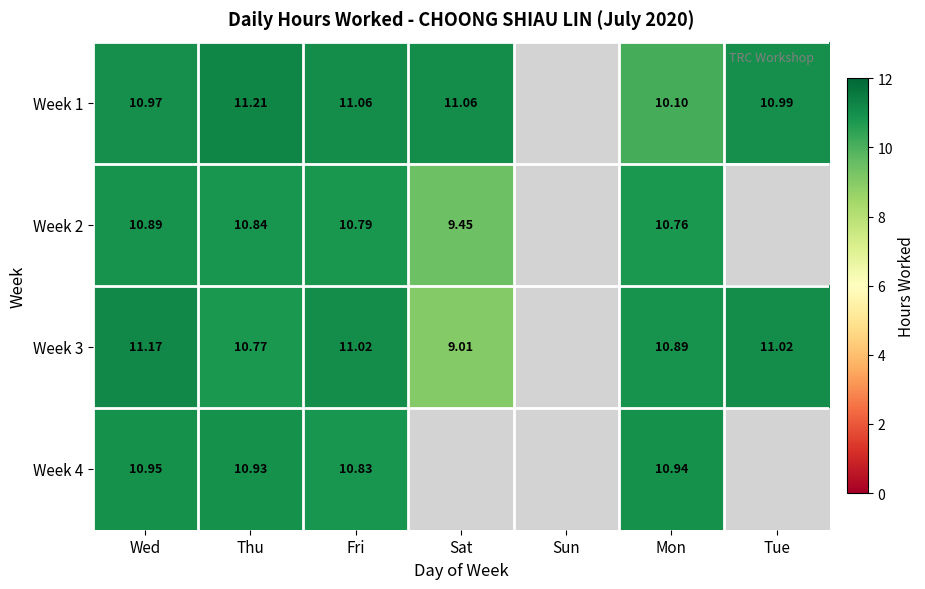

The value of Week 4 at Wed is 2.6. True or false?

False